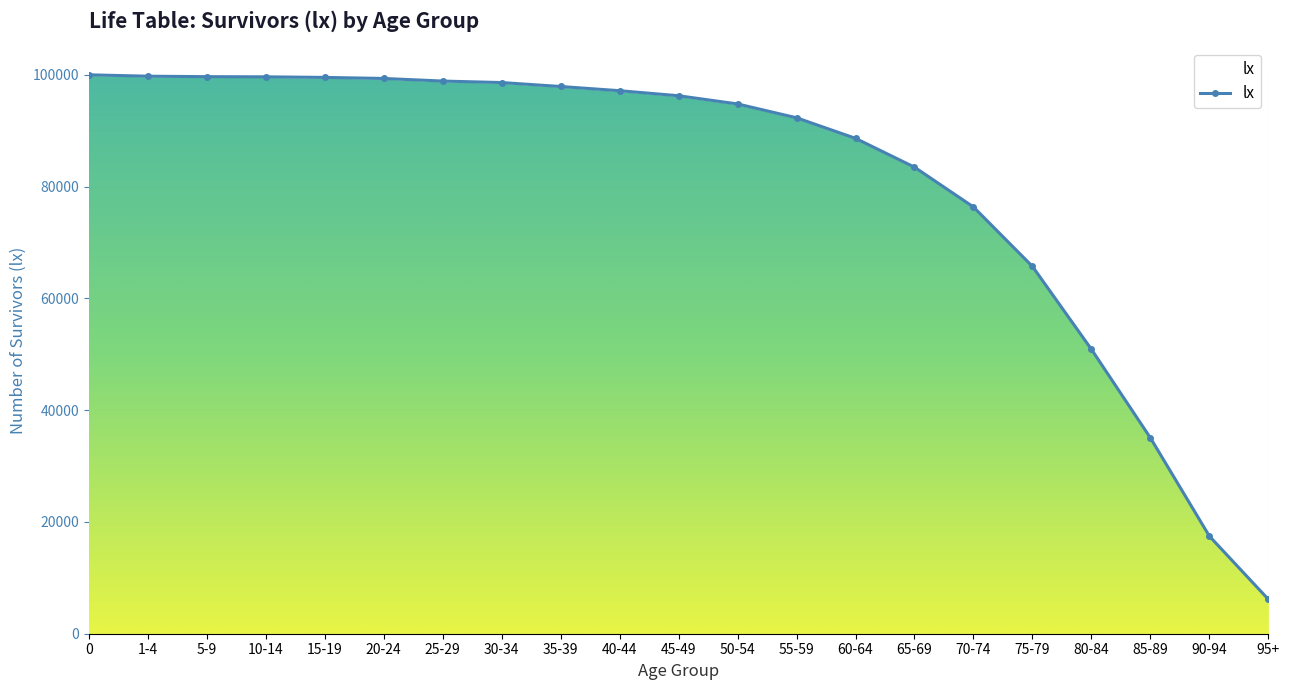

Reading left to right, extract all data points from this chart.

100000	99752	99670	99638	99535	99348	98882	98615	97909	97156	96256	94786	92312	88632	83475	76348	65719	50886	35041	17459	6148